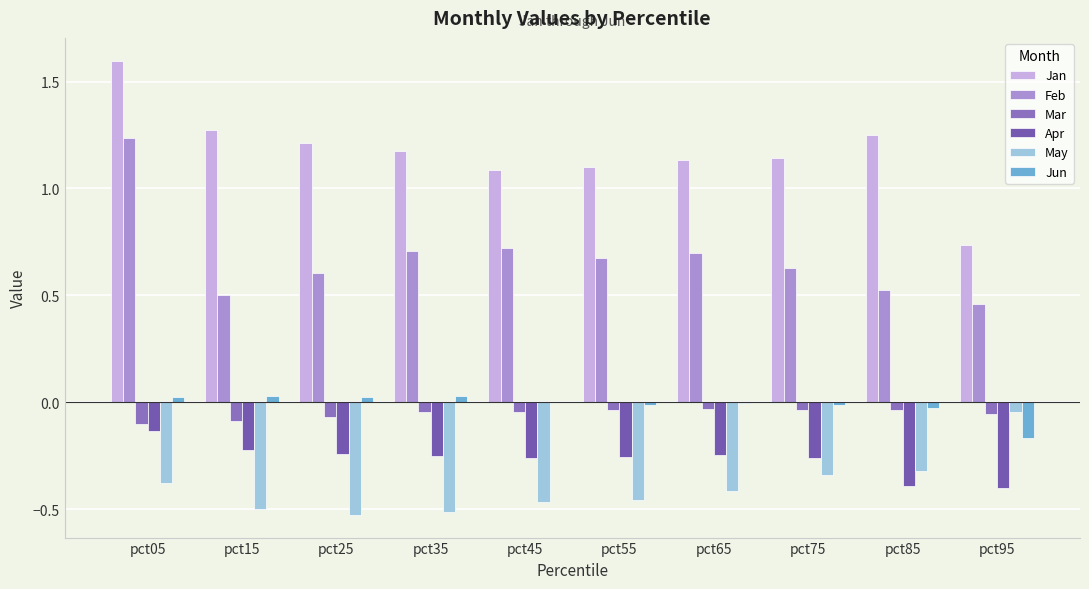

Which series has the largest range (max minus min)?

Jan